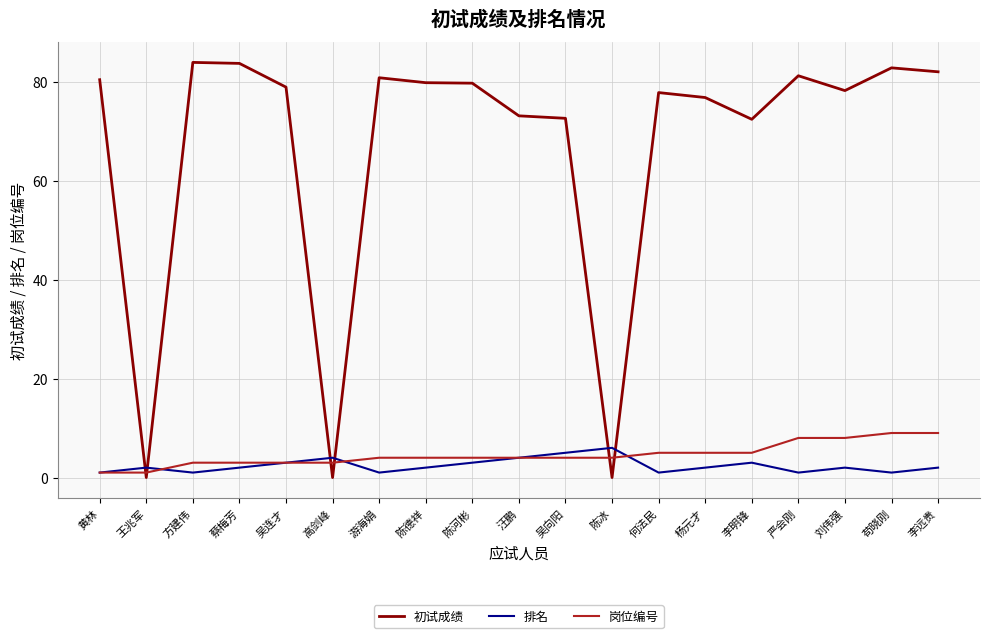

True or false: 排名 has more than 1 interior local peaks.

True